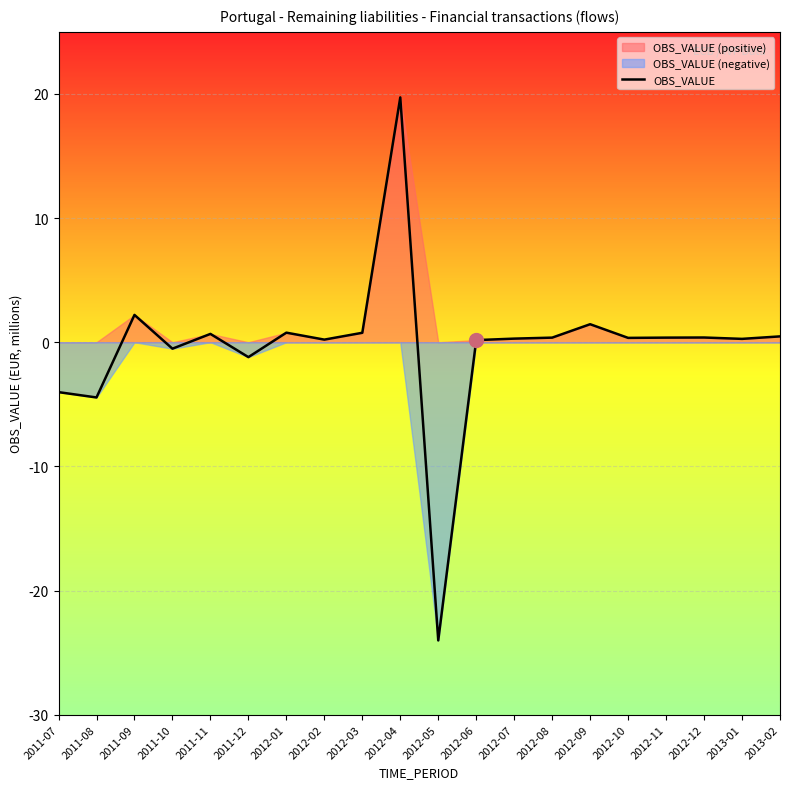

At which category does the chart reach its peak across all series?

2012-04